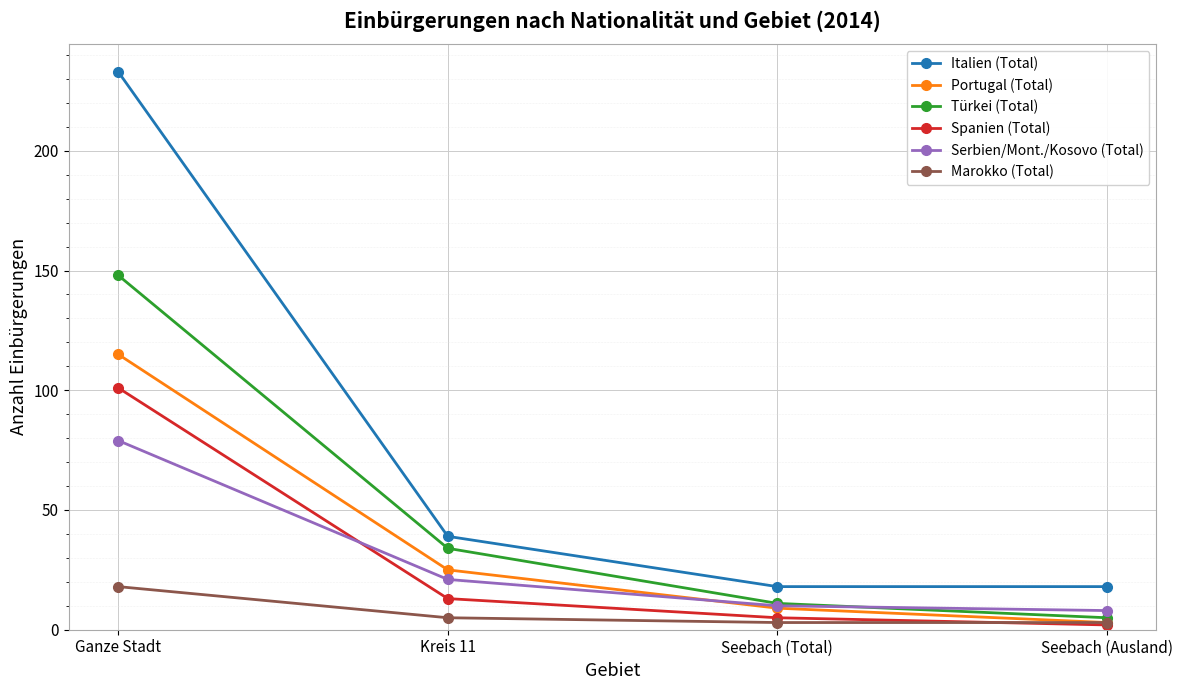

Rank the categories by Spanien (Total) value from lowest to highest.

Seebach (Ausland), Seebach (Total), Kreis 11, Ganze Stadt